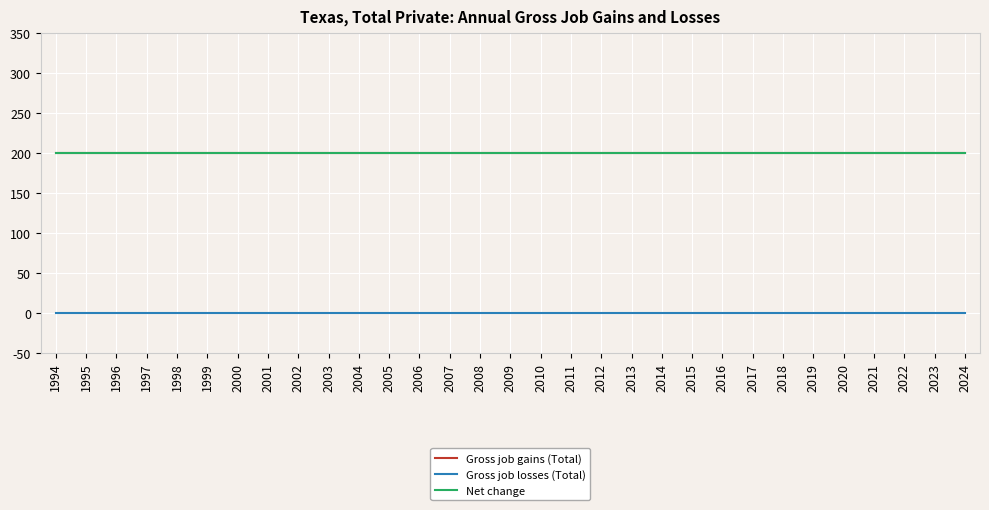

Is the value of Gross job gains (Total) at 2006 greater than the value of Gross job losses (Total) at 2001?

Yes